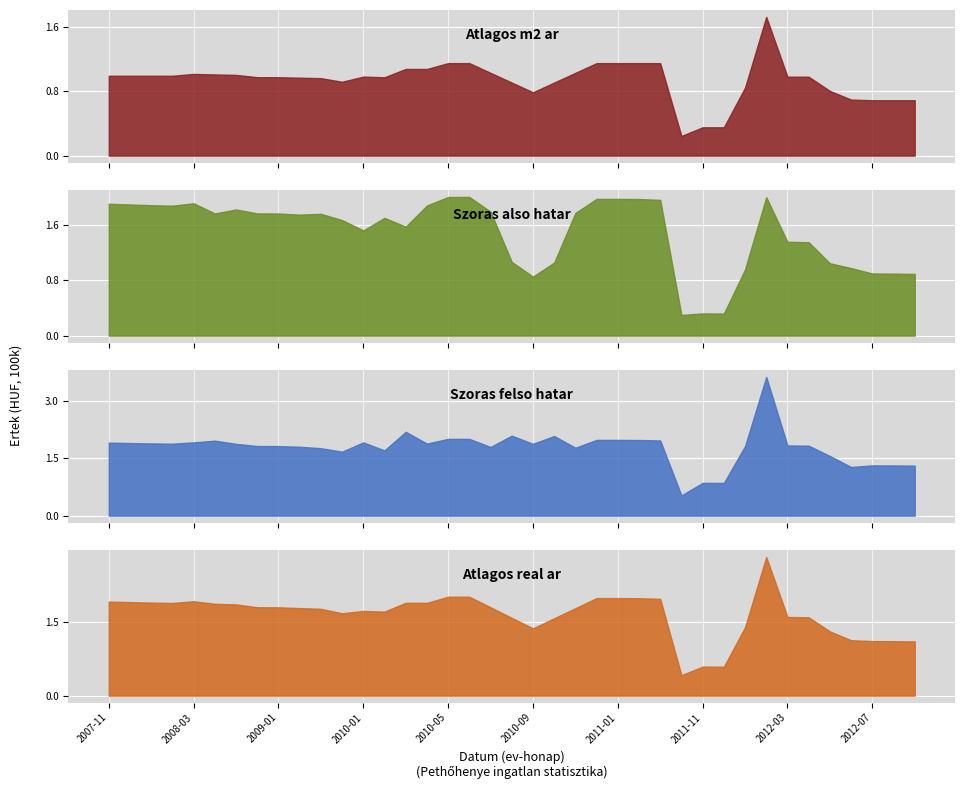

What is the difference between the second highest and minimum values in the Szoras felso hatar series?

166557